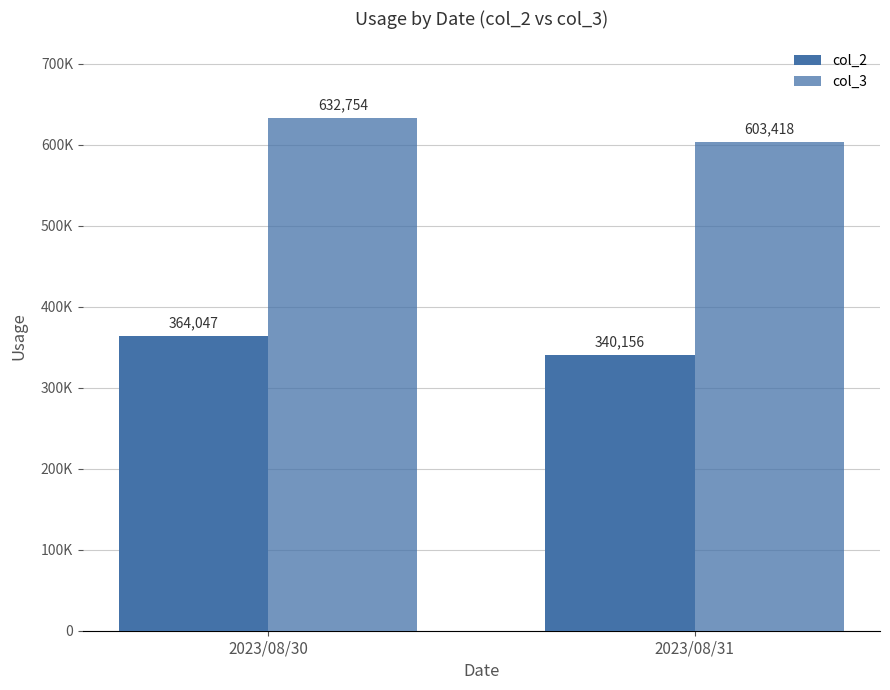

Which series has the widest spread of values?

col_3